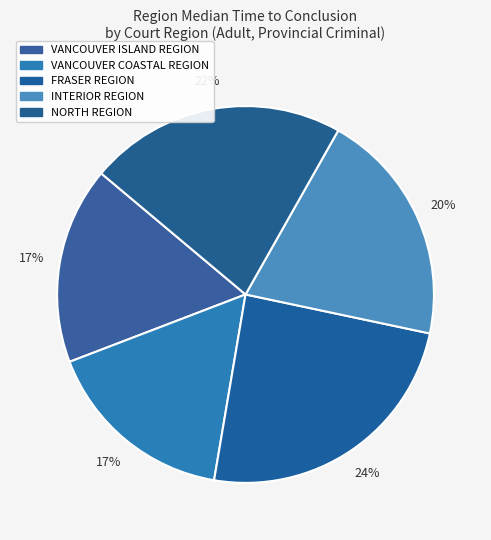

How many slices are in this pie chart?

5